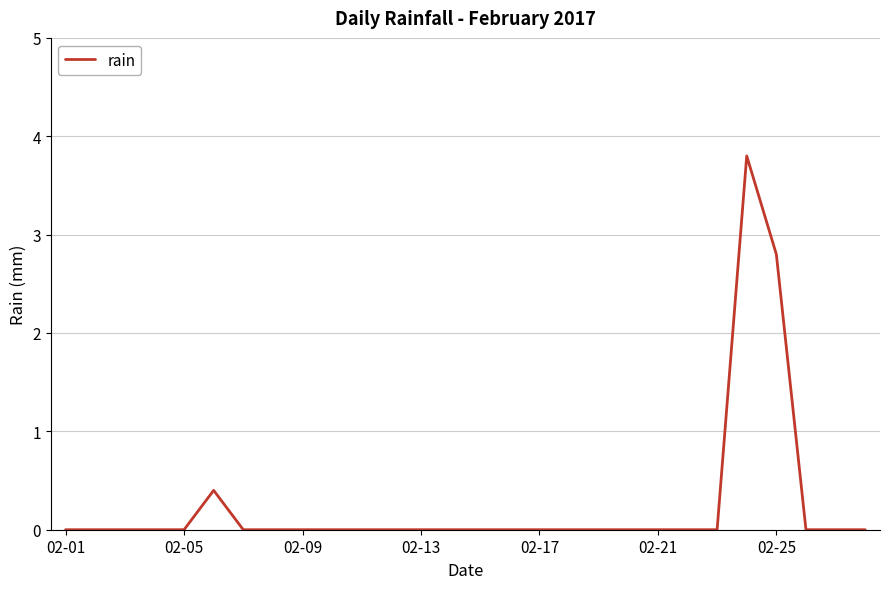

How many values are between 0 and 1?

26